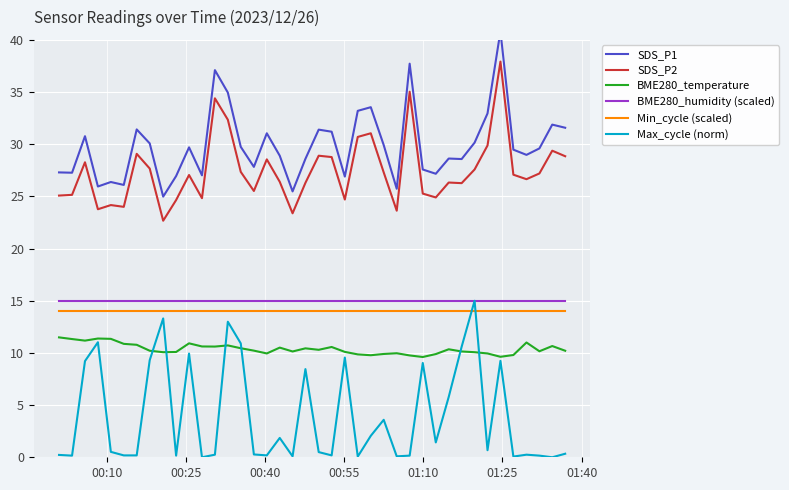

True or false: SDS_P2 and BME280_temperature cross at least once.

False